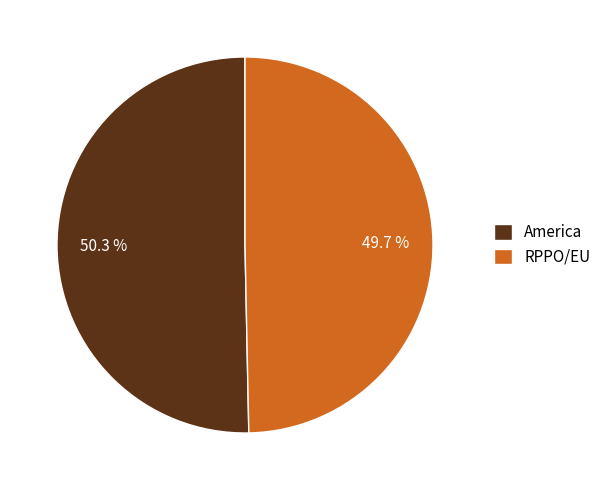

To the nearest percent, what is the difference between the largest and smallest slice percentages?

1%